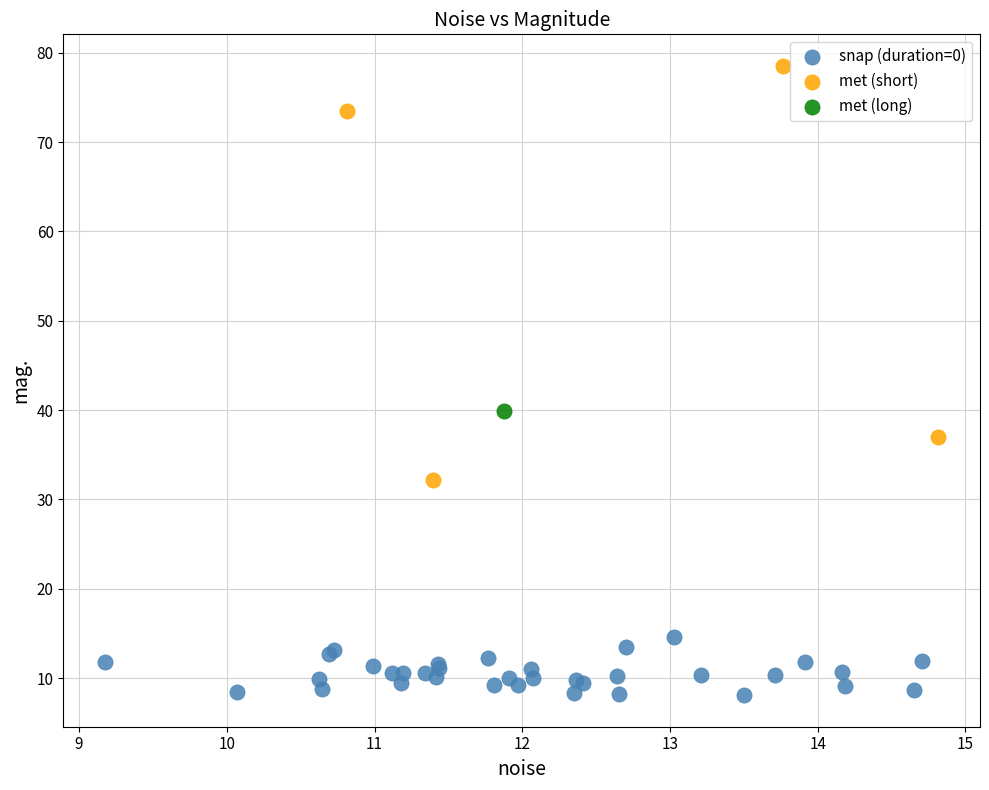

Which series reaches the maximum Y coordinate?

met (short)